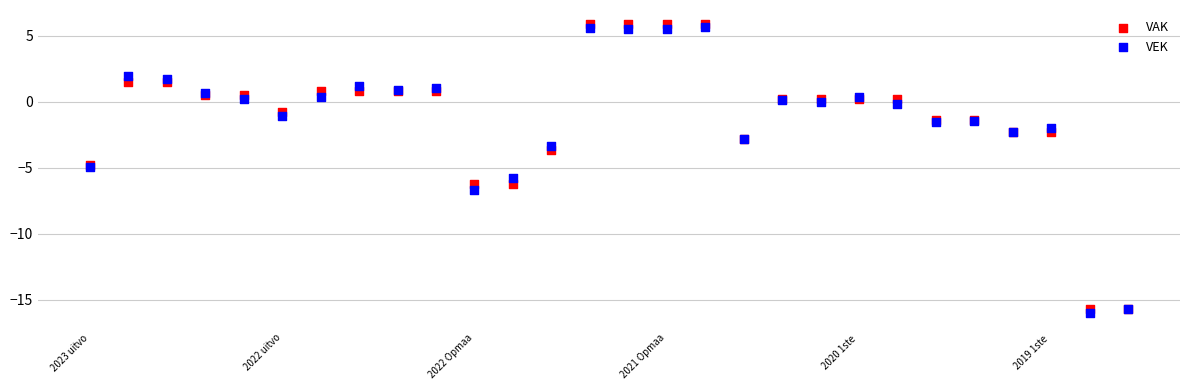

Which series contains the lowest Y value?

VEK